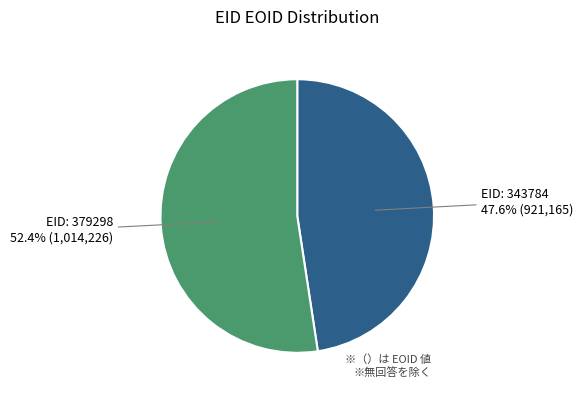

Is there a majority slice in this chart?

Yes